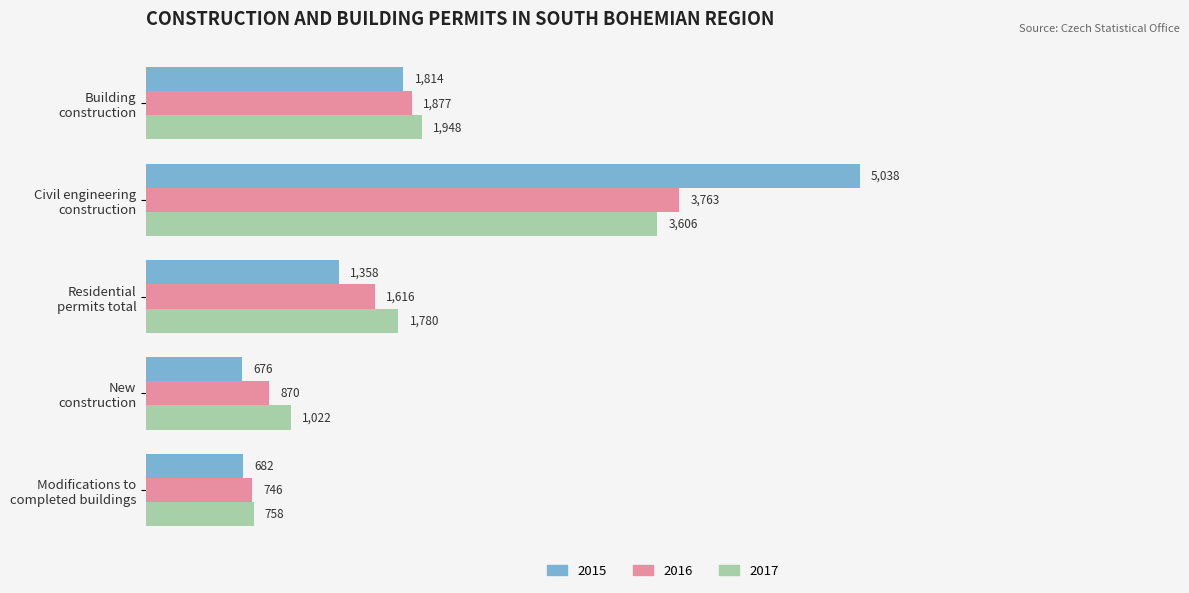

Which series changed the most between Civil engineering
construction and New
construction?

2015